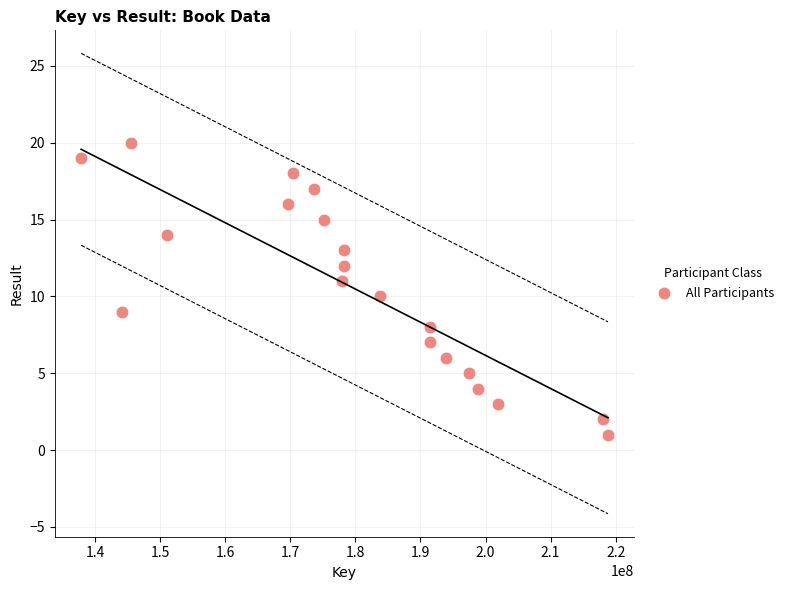

What is the range of X values (max minus min)?

80939951